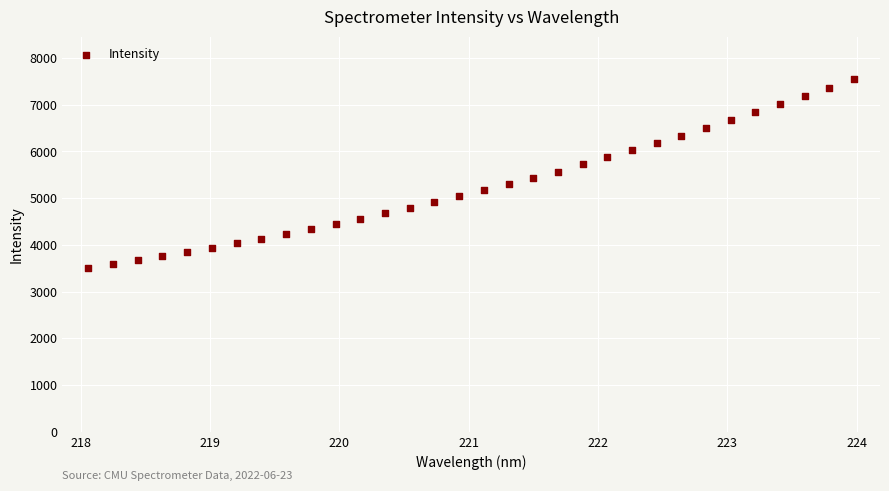

What is the range of X values (max minus min)?

5.9